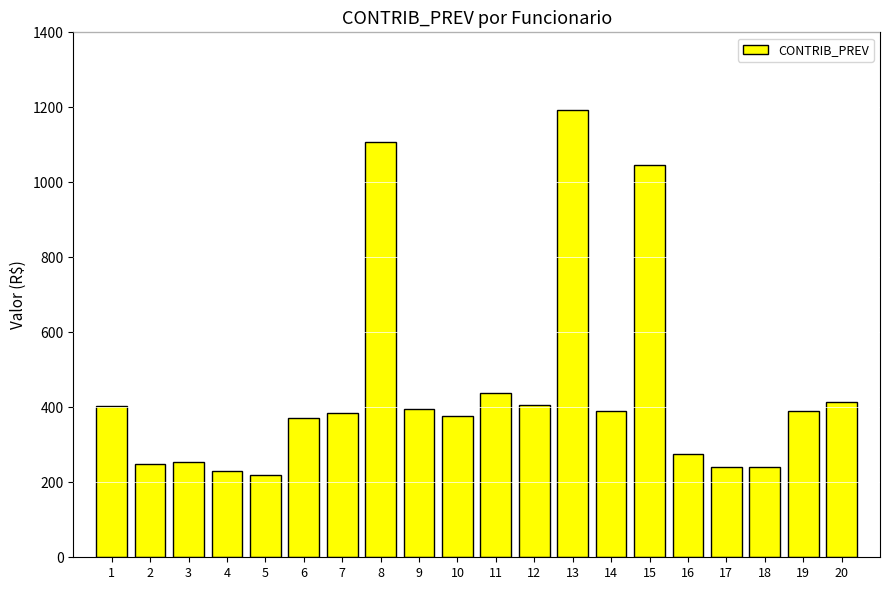

What is the value of the 11th bar from the left?

439.0